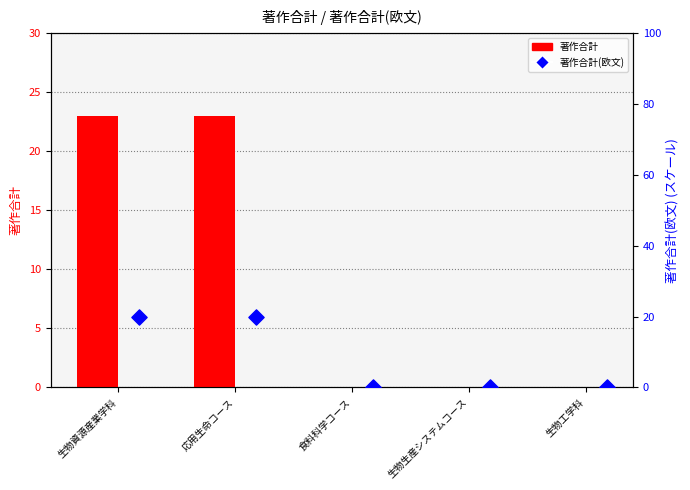

What are all the series names shown in the legend?

著作合計, 著作合計(欧文)